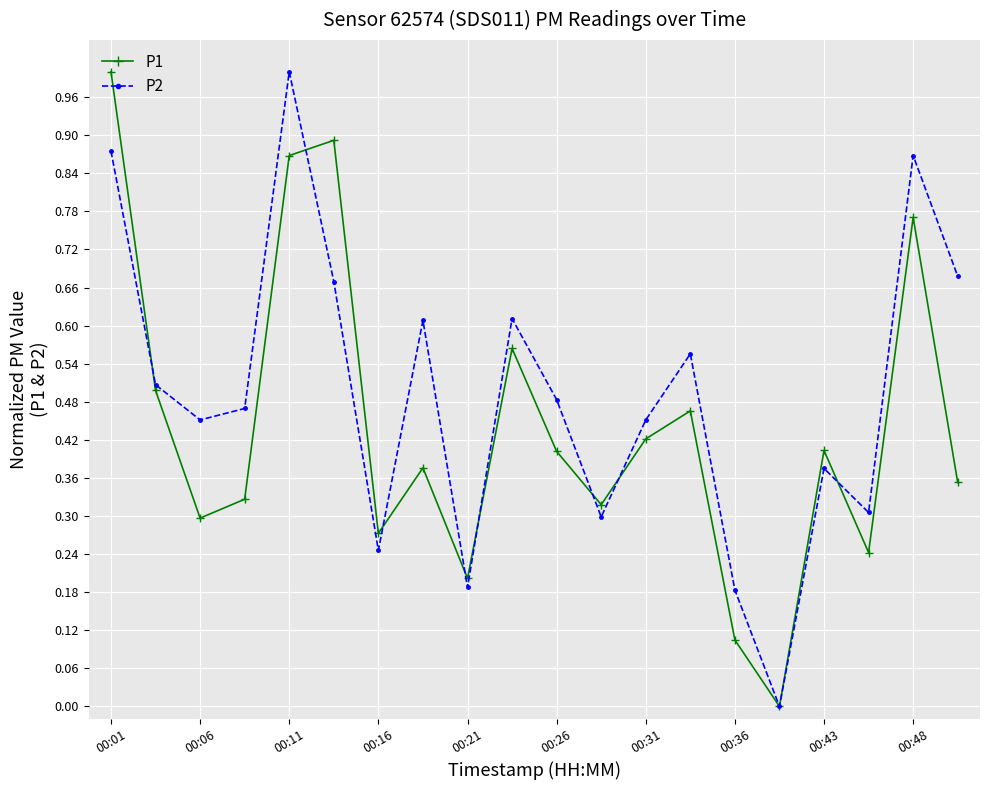

Which series has the largest total across all categories?

P2